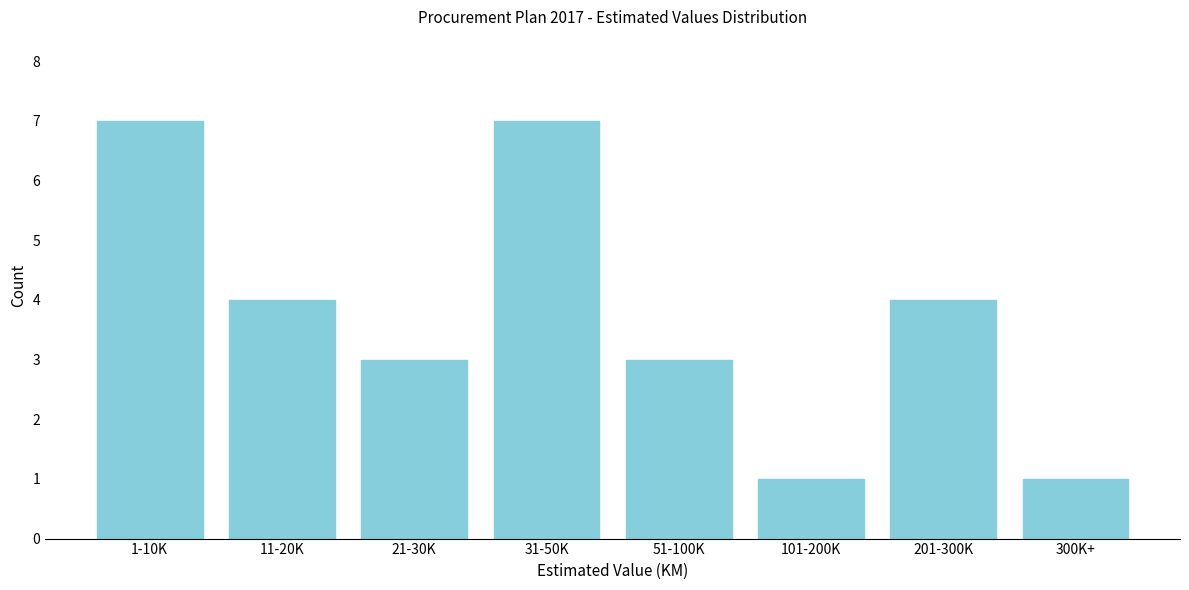

Reading left to right, extract all data points from this chart.

7	4	3	7	3	1	4	1